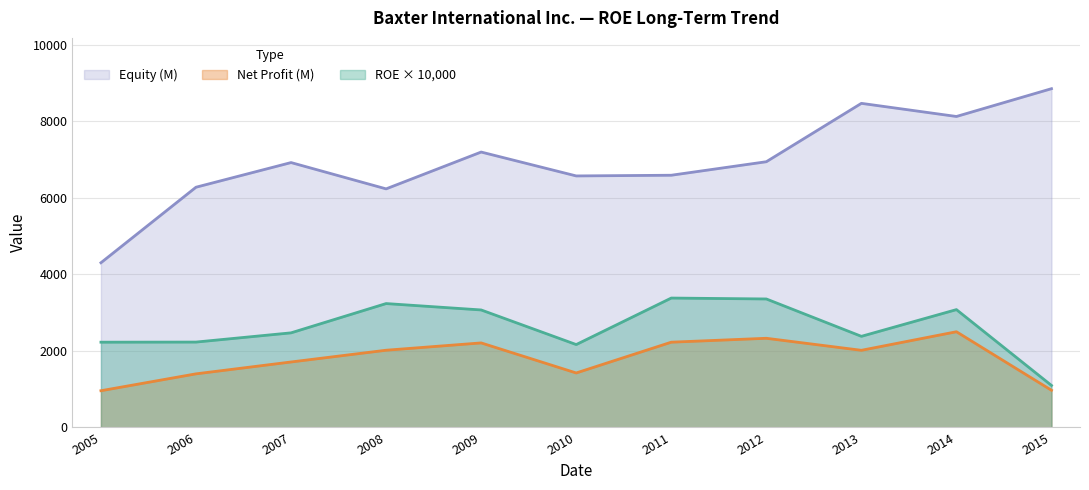

Where is Net Profit (M) nearest to the value 1726?

2007